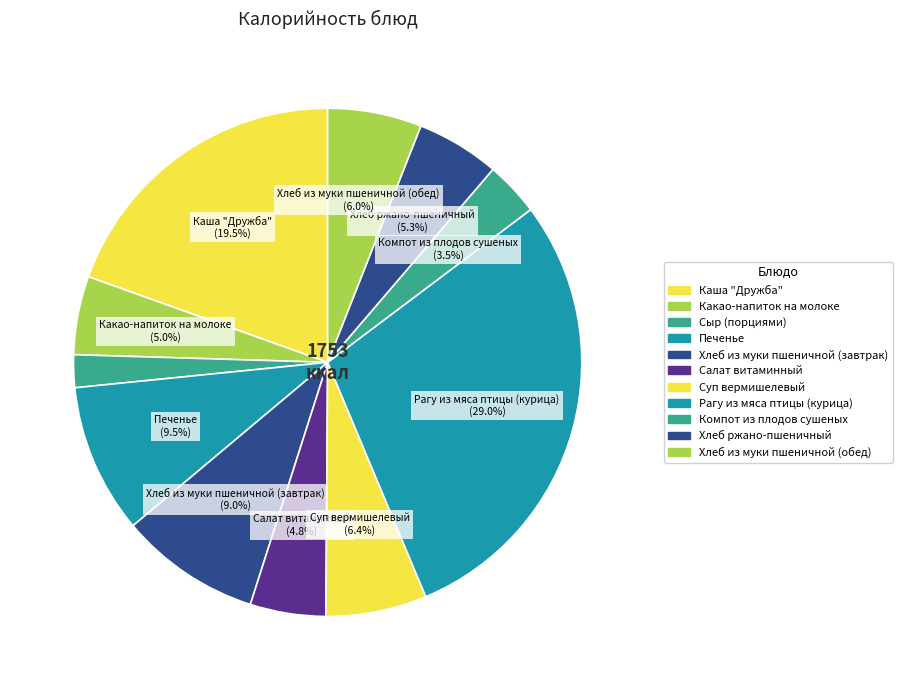

The Сыр (порциями) slice represents 9% of the pie. True or false?

False